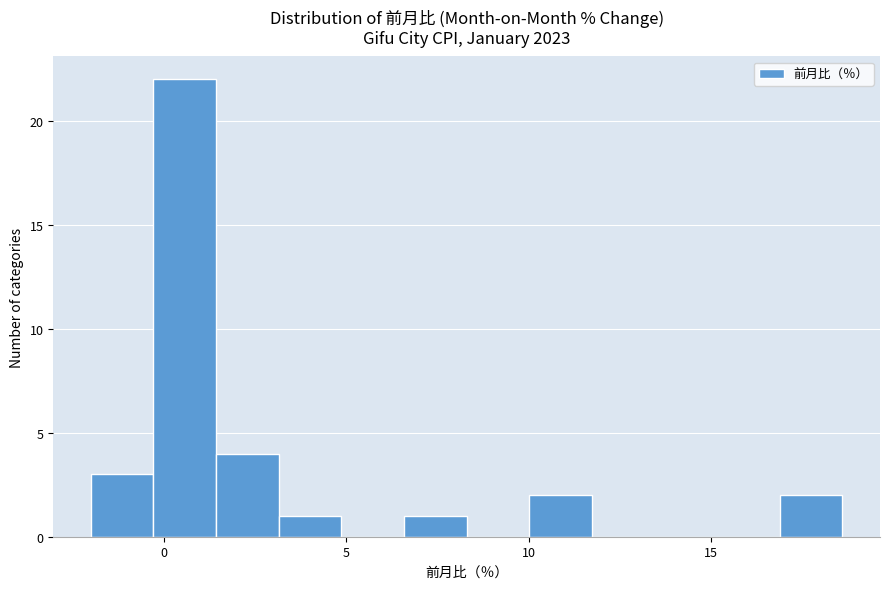

Read against the x-axis, roughly where is the centre of the tallest bar?

0.5